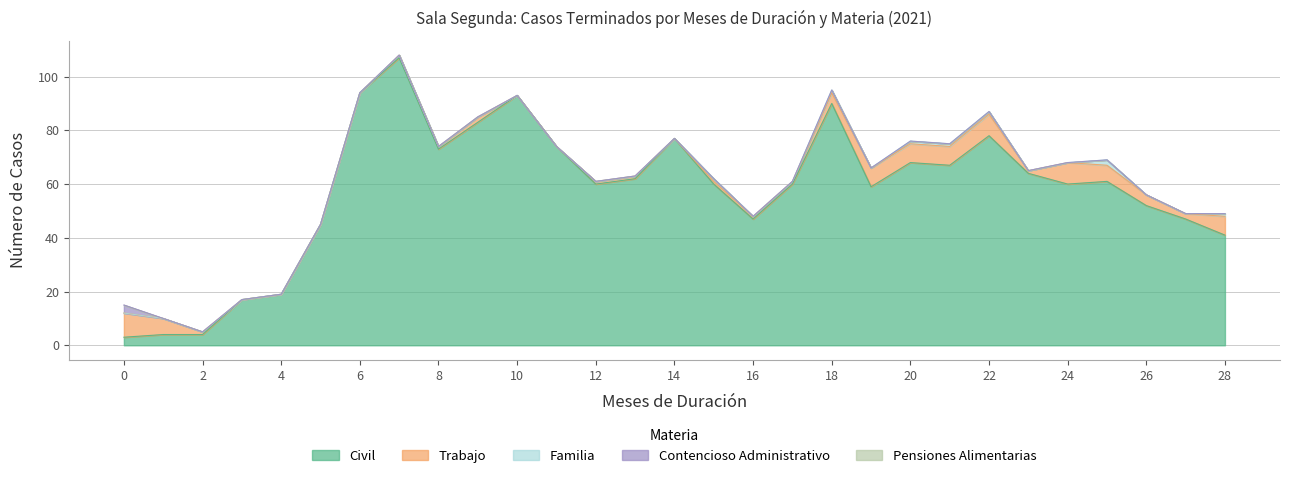

Is the value of Pensiones Alimentarias at 21 greater than the value of Trabajo at 21?

No